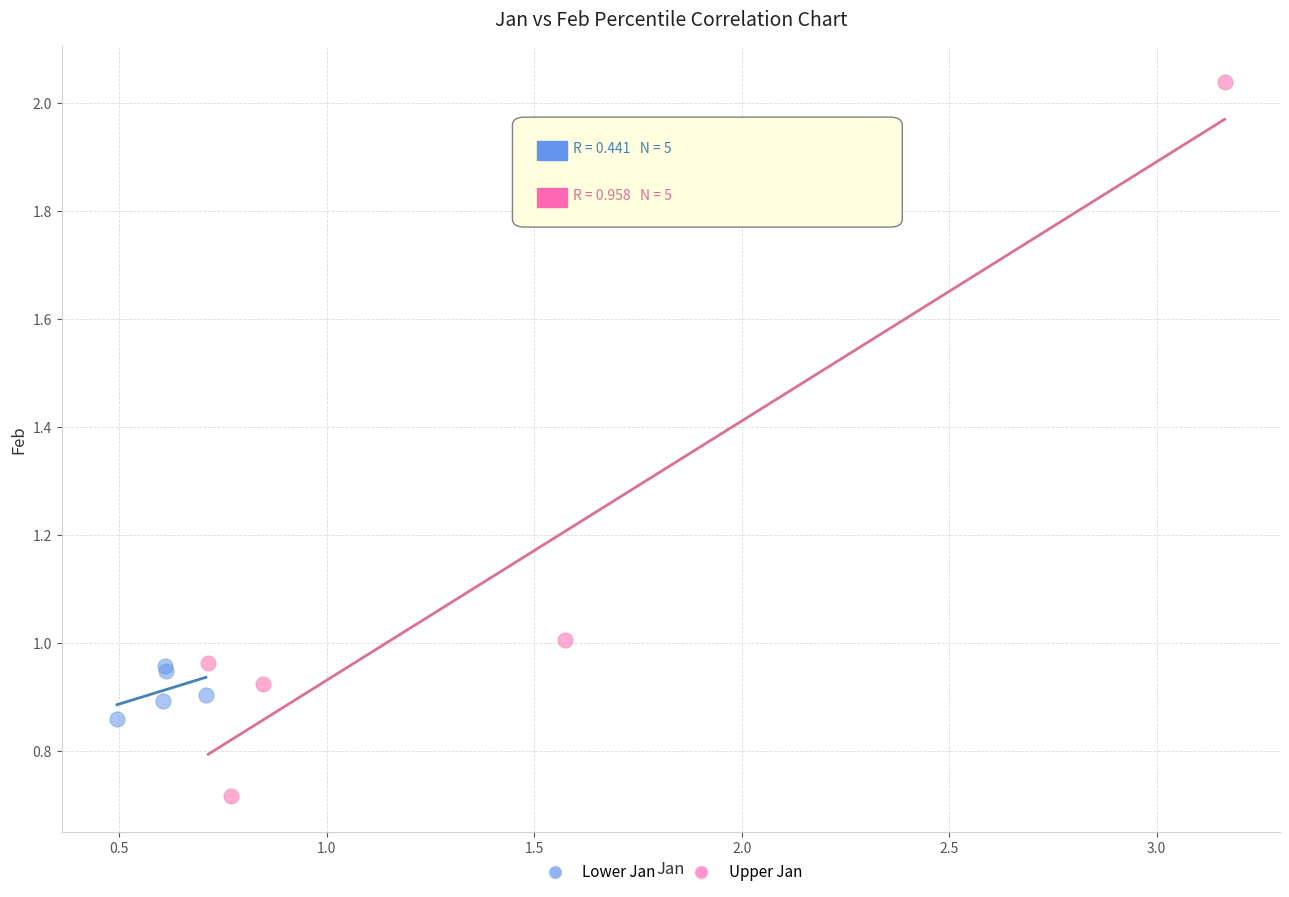

Which series reaches the minimum Y coordinate?

Upper Jan